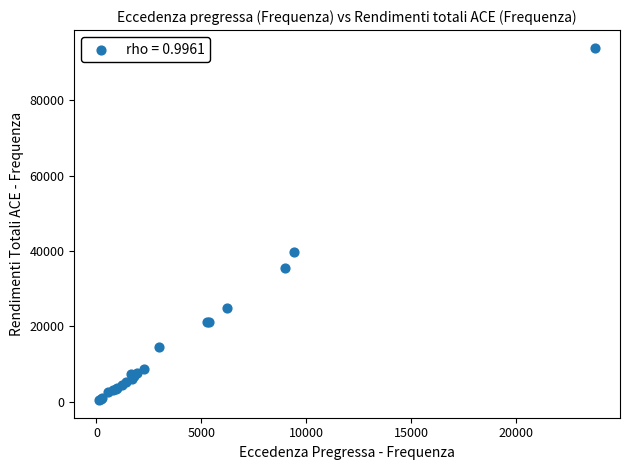

What Y value in the scatter plot is closest to 47174?

39626